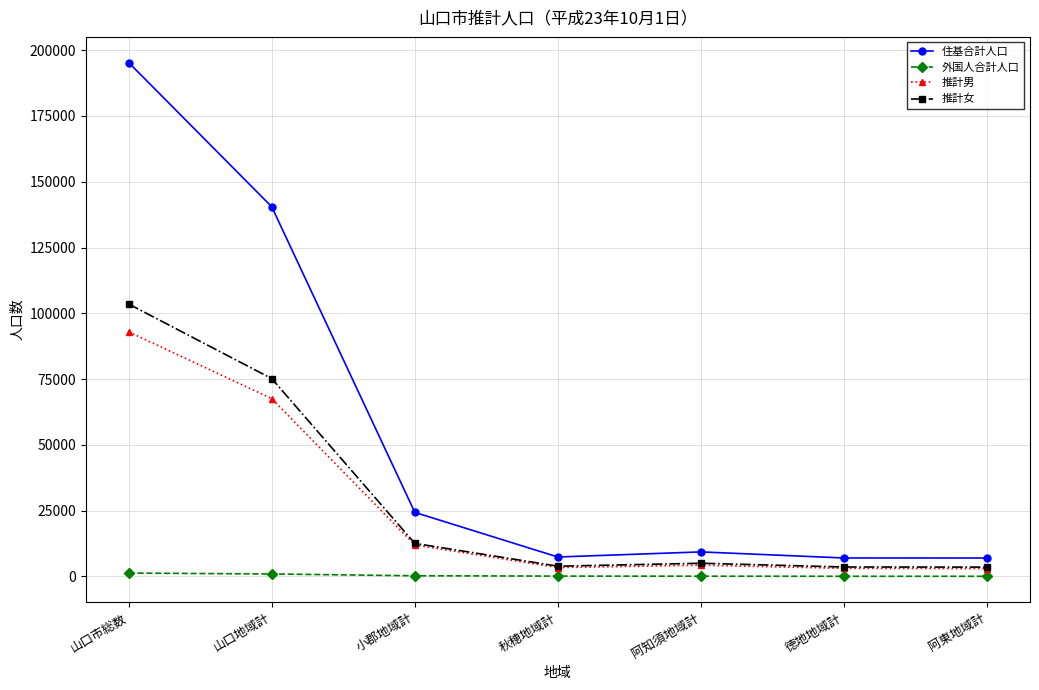

The 推計女 series shows 116759 at 山口地域計. True or false?

False